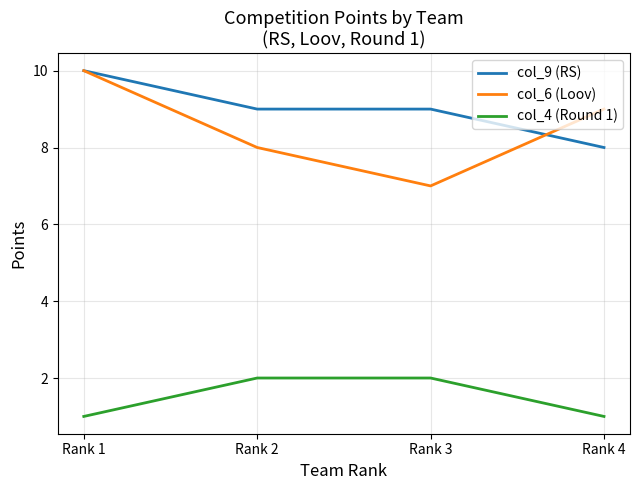

At which label does col_9 (RS) first exceed 9?

Rank 1